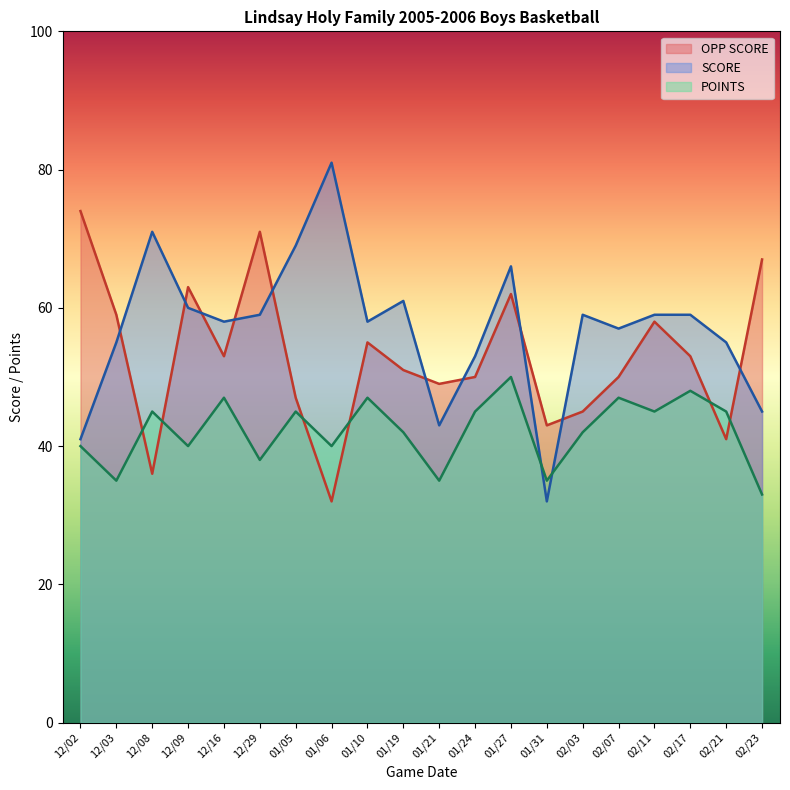

Between which two adjacent categories do POINTS and OPP SCORE first intersect?

12/03 and 12/08